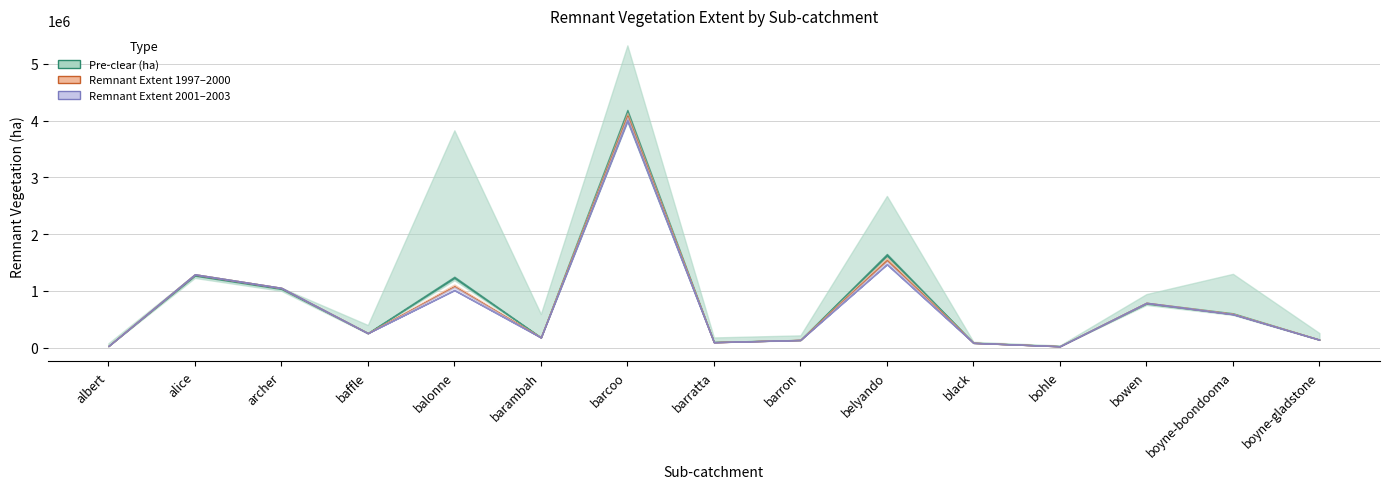

How many interior local valleys does the Remnant Extent 2003 series have?

4